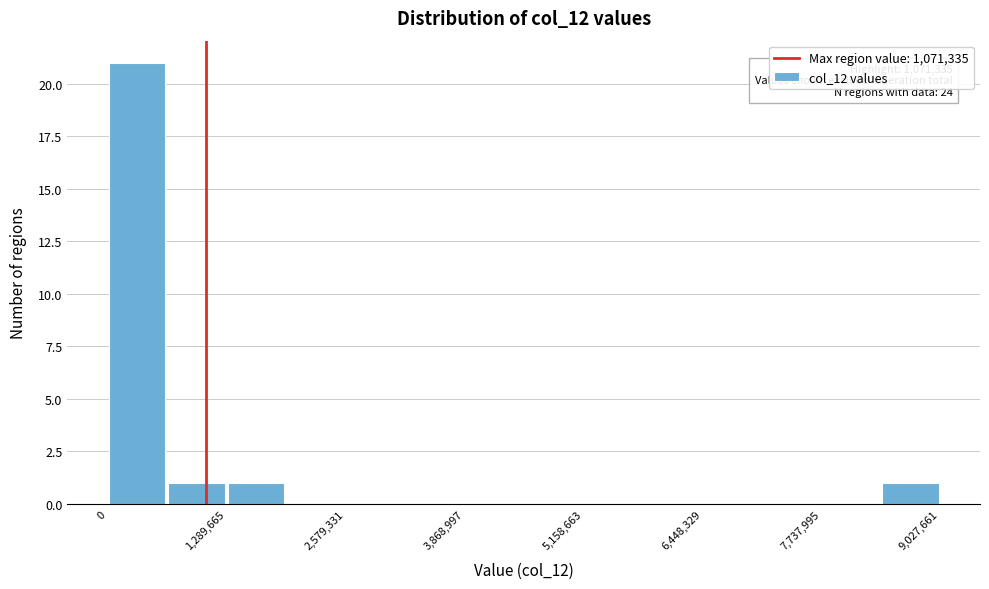

Read against the x-axis, roughly where is the centre of the tallest bar?

400000